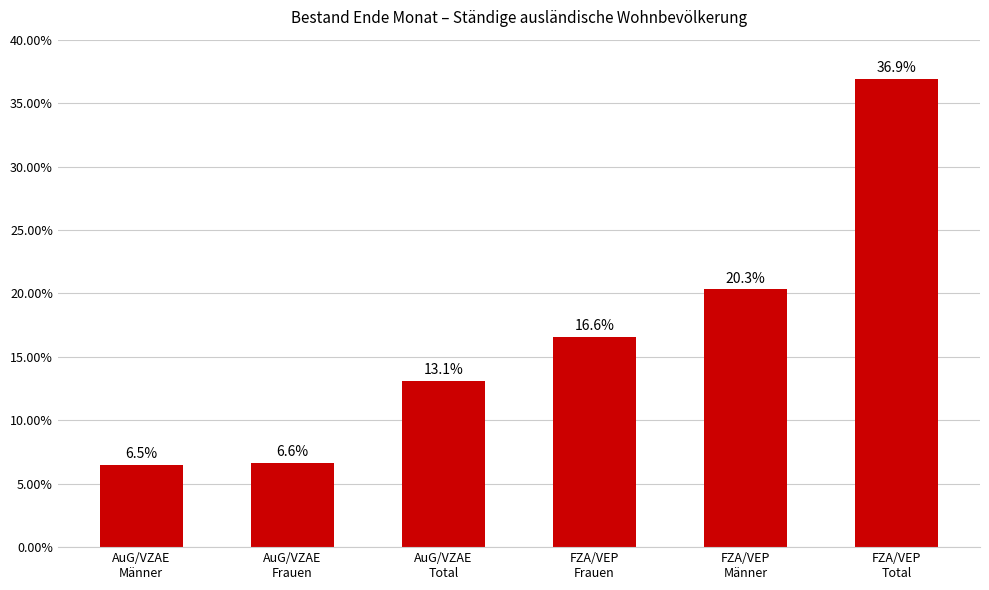

What is the approximate value at FZA/VEP
Total?

36.9